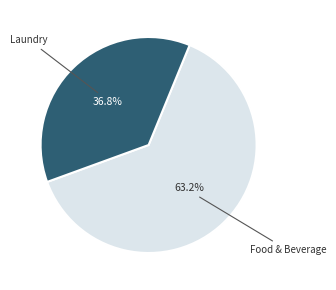

Is there any slice that represents more than half of the pie?

Yes